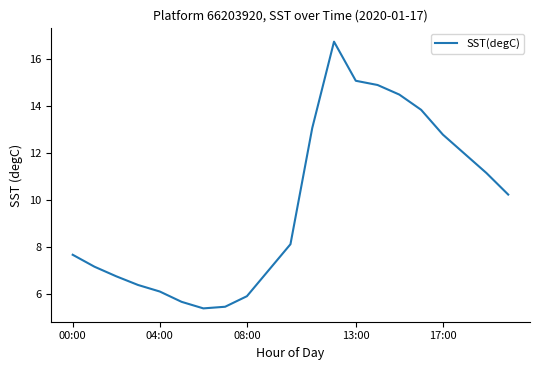

What is the difference between the maximum and minimum values?

11.4